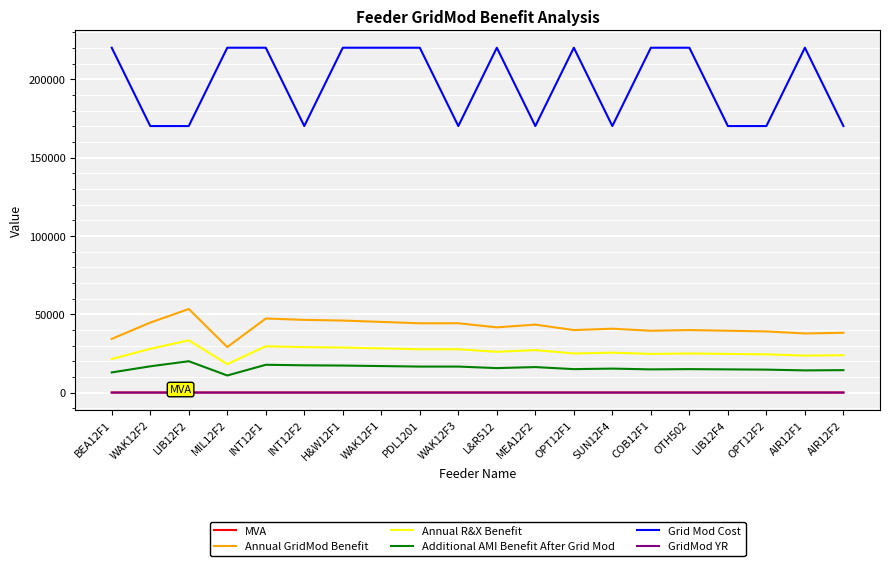

True or false: Annual R&X Benefit has more than 1 points higher than both neighbors.

True